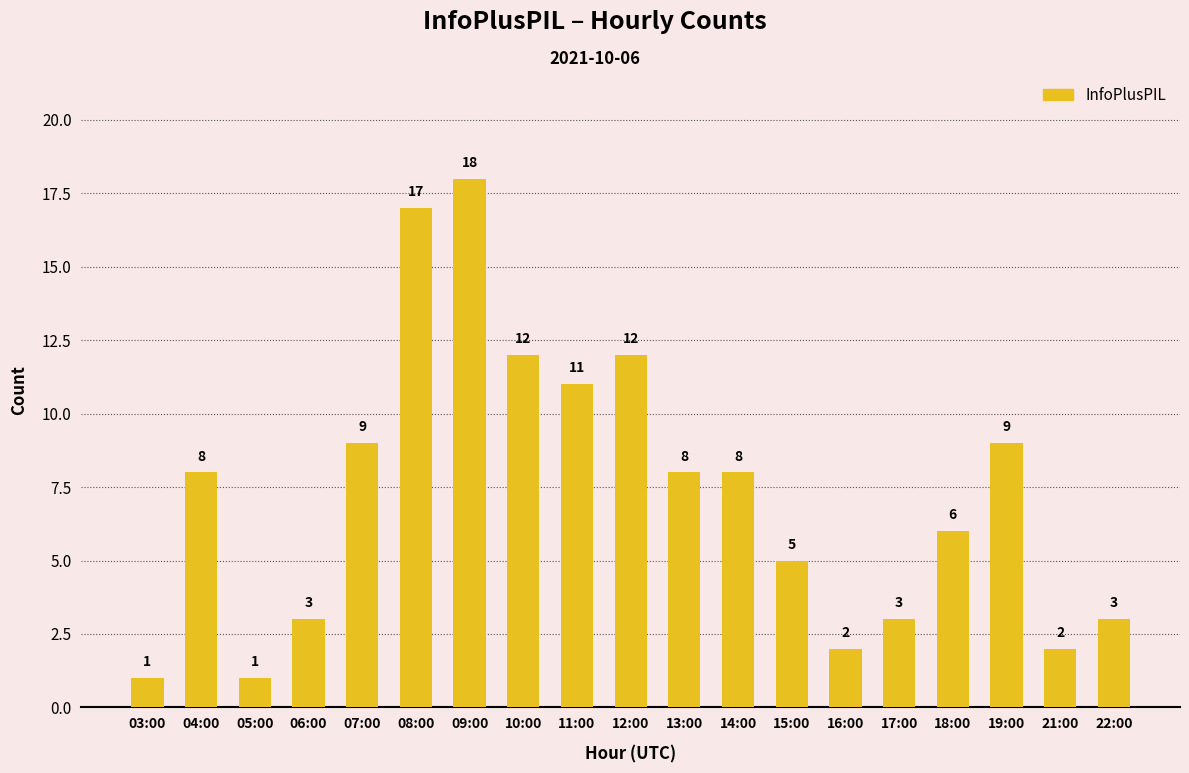

What is the difference between the second highest and minimum values?

16